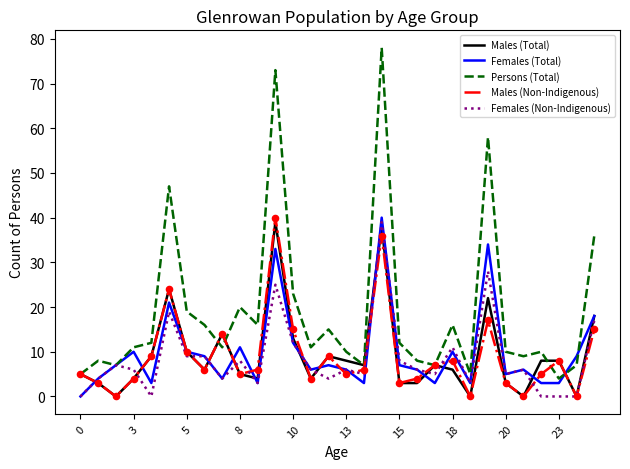

Which series has the largest range (max minus min)?

Persons (Total)